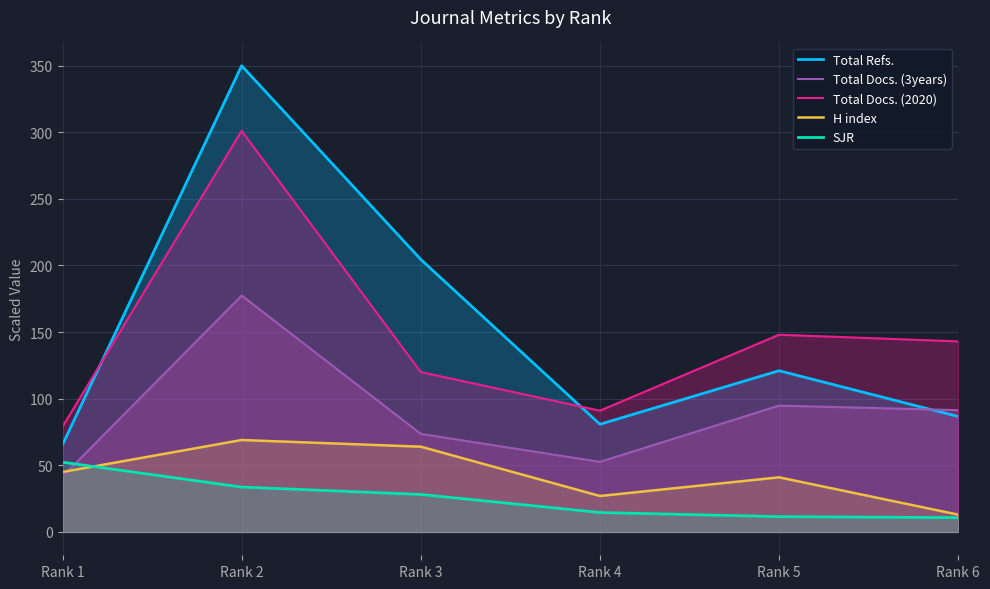

How many lines are shown in the chart?

5